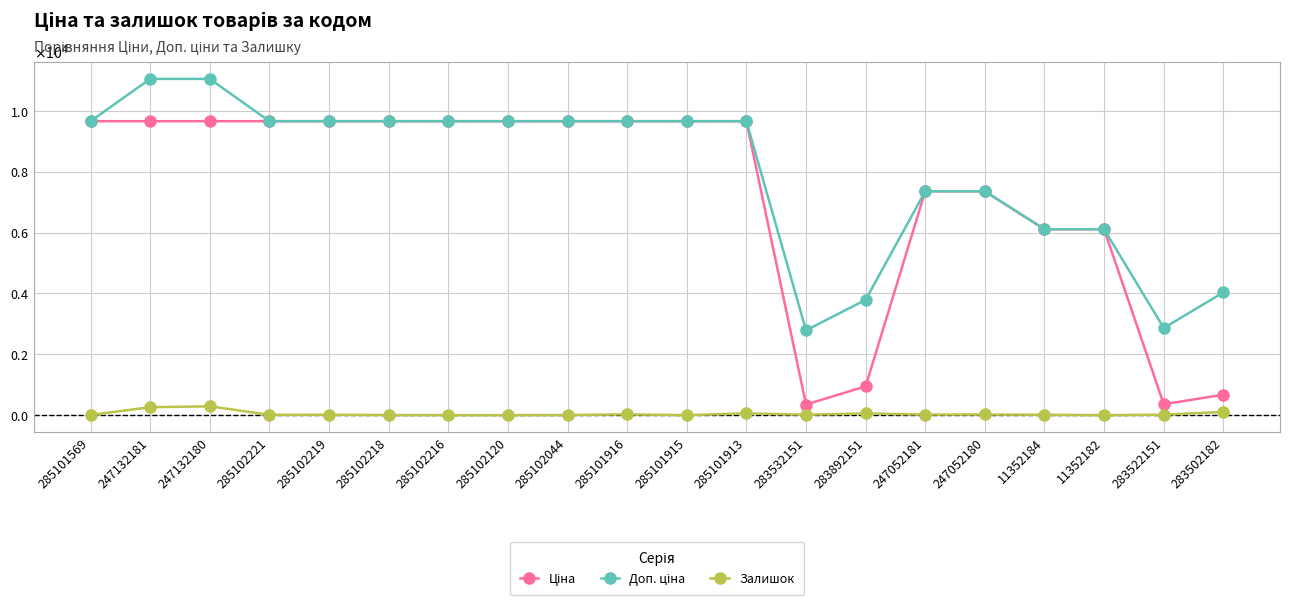

Does the chart have visible grid lines?

Yes